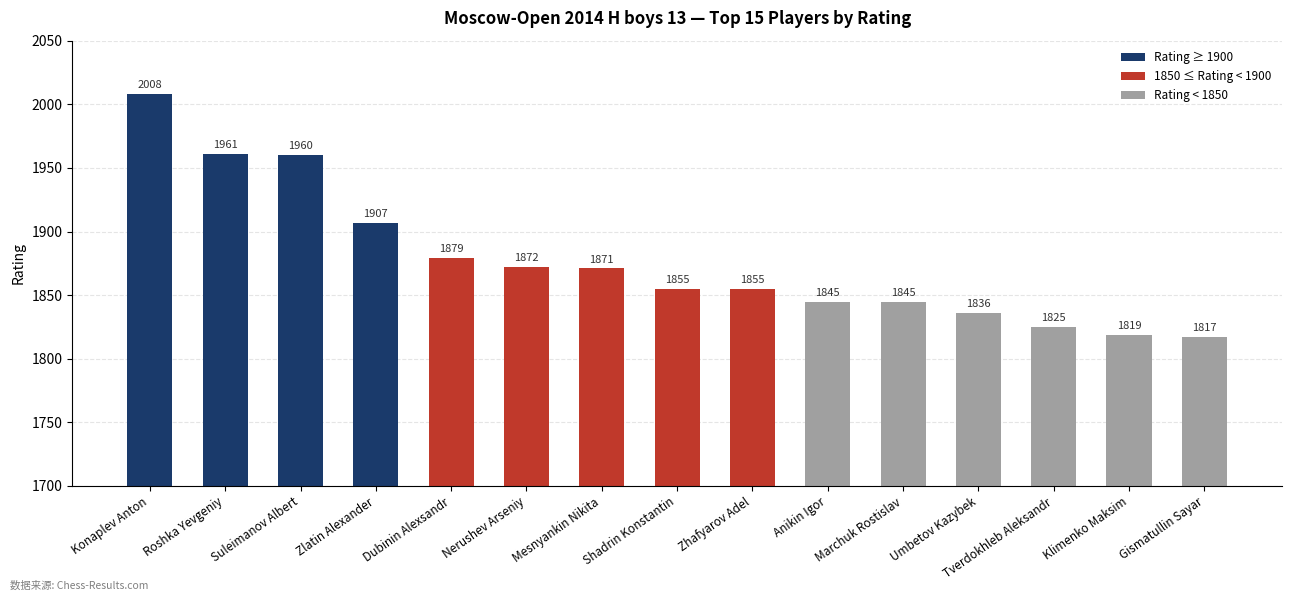

Reading right to left, what are all the values shown in this chart?

Gismatullin Sayar=1817	Klimenko Maksim=1819	Tverdokhleb Aleksandr=1825	Umbetov Kazybek=1836	Marchuk Rostislav=1845	Anikin Igor=1845	Zhafyarov Adel=1855	Shadrin Konstantin=1855	Mesnyankin Nikita=1871	Nerushev Arseniy=1872	Dubinin Alexsandr=1879	Zlatin Alexander=1907	Suleimanov Albert=1960	Roshka Yevgeniy=1961	Konaplev Anton=2008